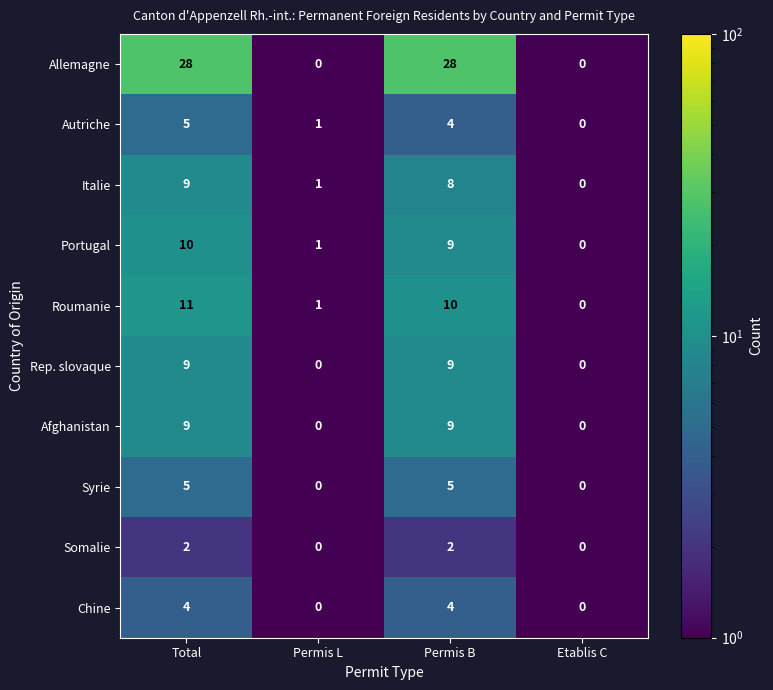

True or false: Afghanistan has a value of 0 at Permis L.

True